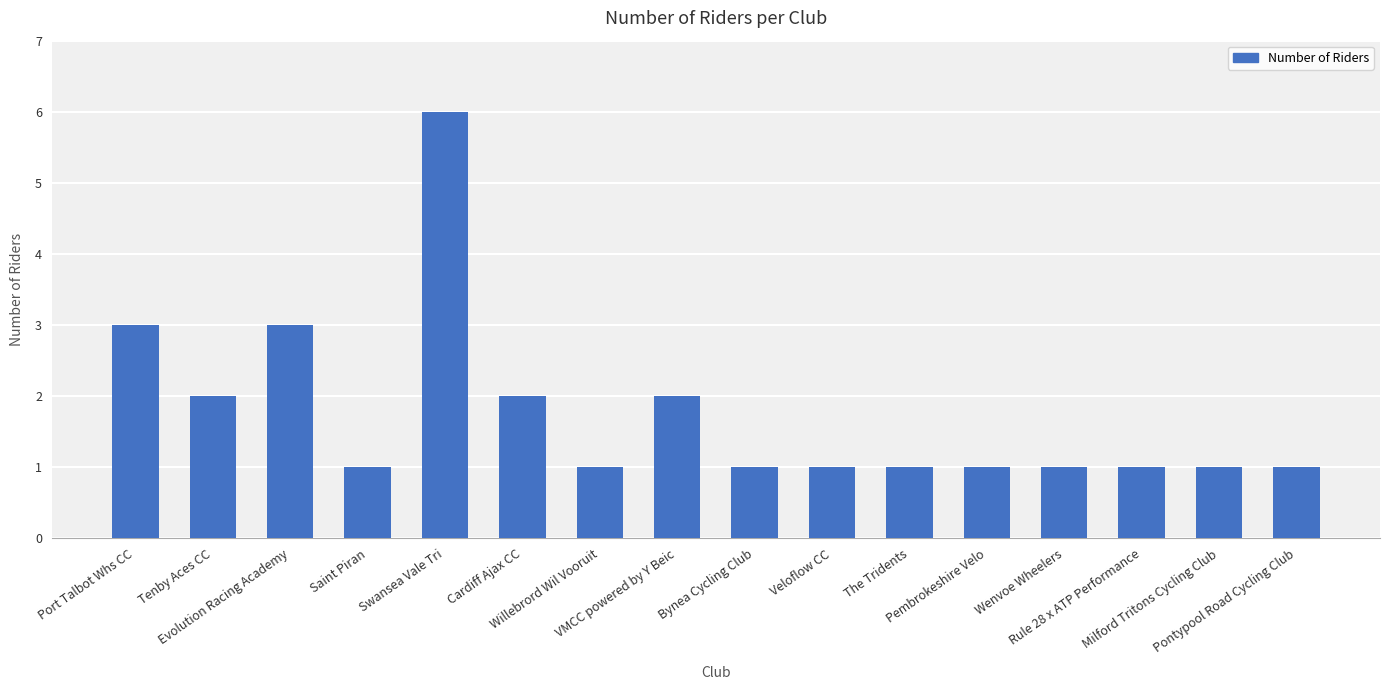

What is the sum of the values at Swansea Vale Tri and Willebrord Wil Vooruit?

7